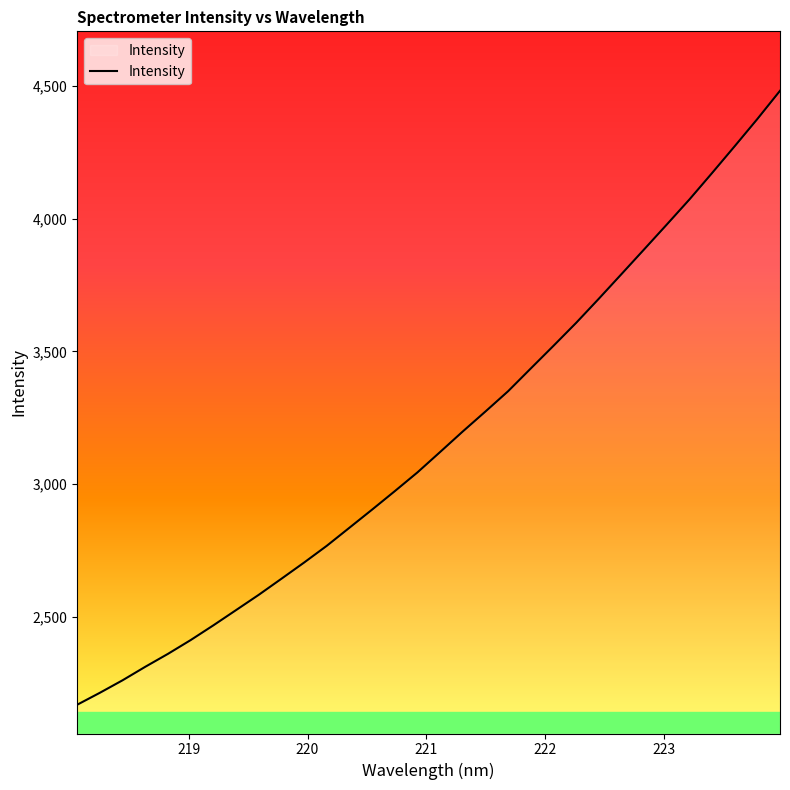

What is the difference between the maximum and minimum values?

2314.8